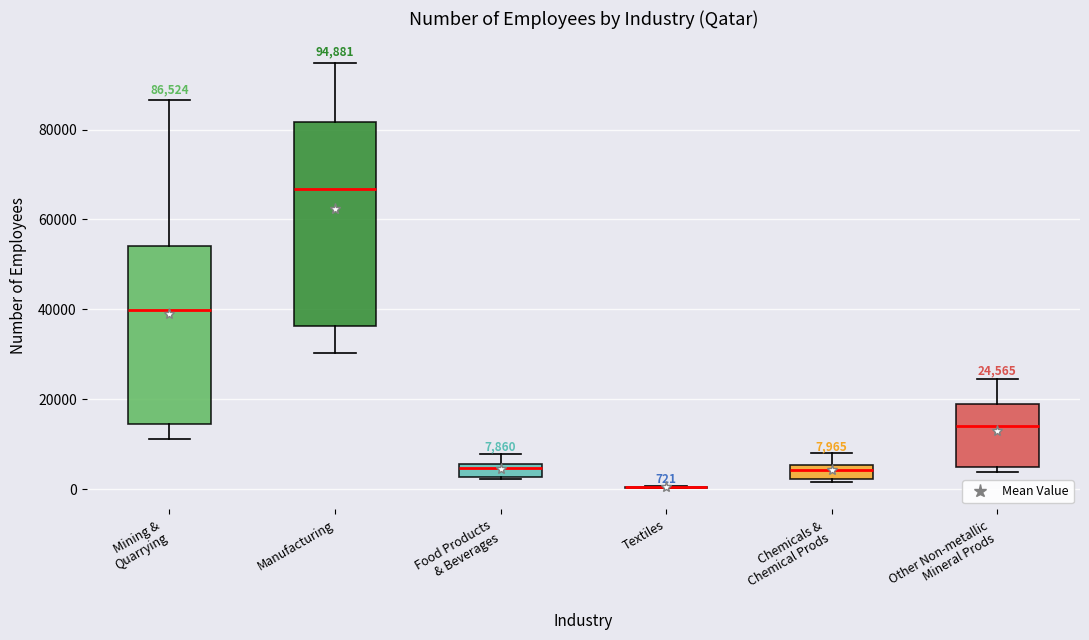

Comparing the boxes themselves (not the whiskers), which one is the tallest?

Manufacturing